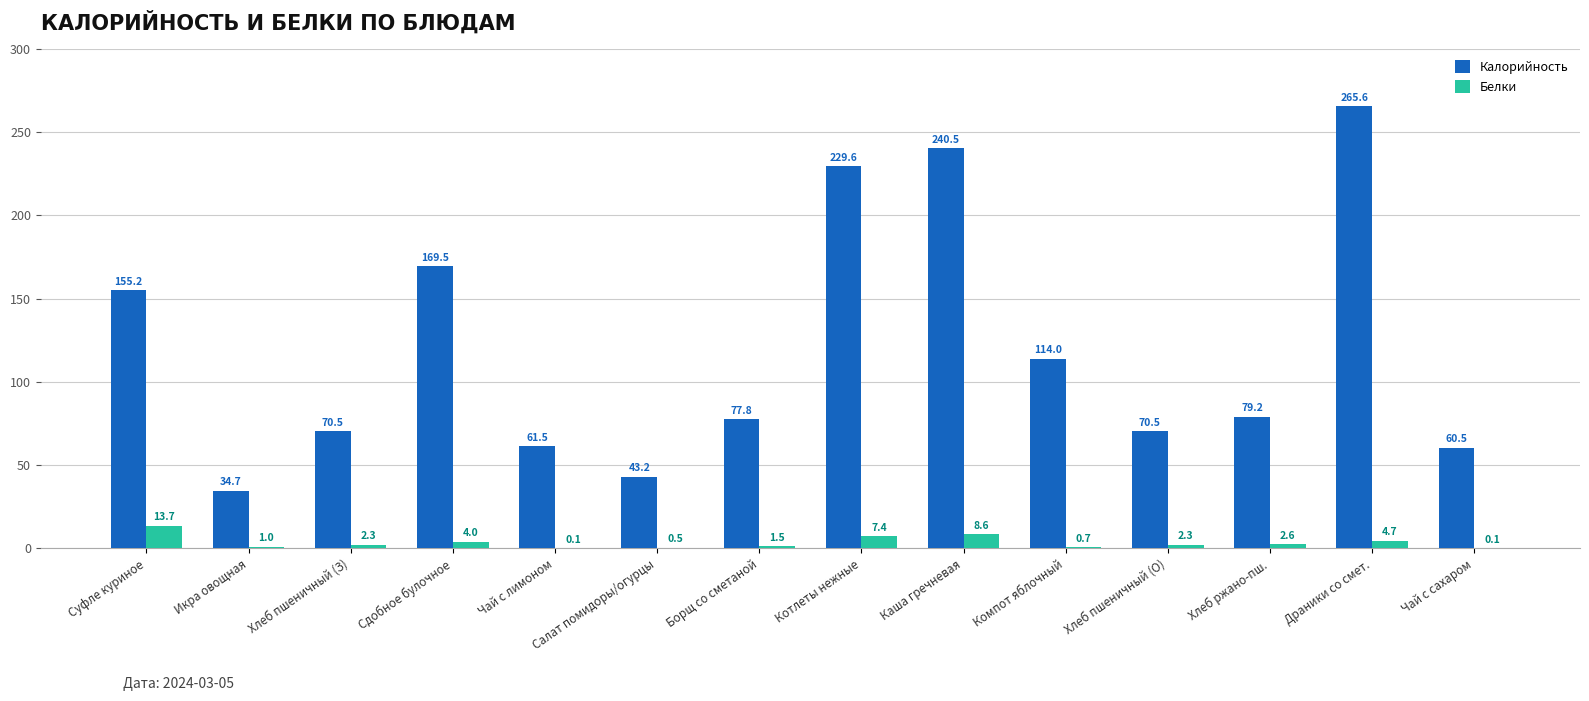

Is the value of Белки at Каша гречневая greater than the value of Калорийность at Чай с сахаром?

No